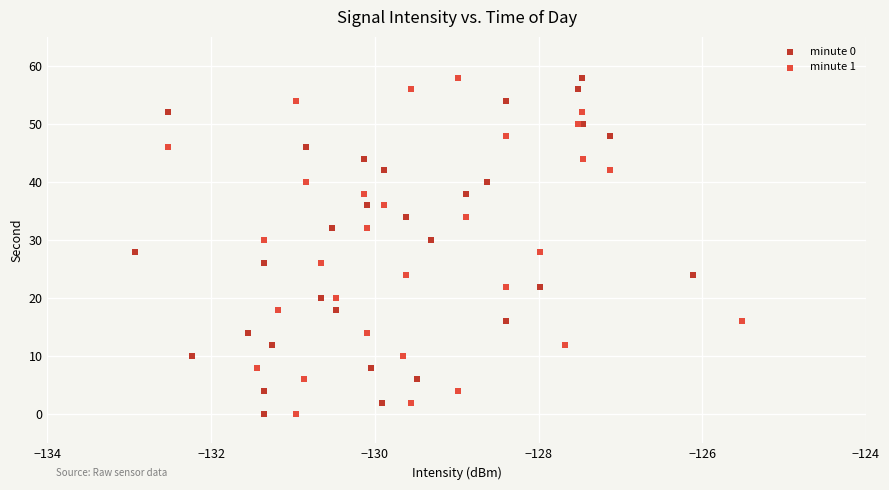

What are all the series names shown in the legend?

minute 0, minute 1